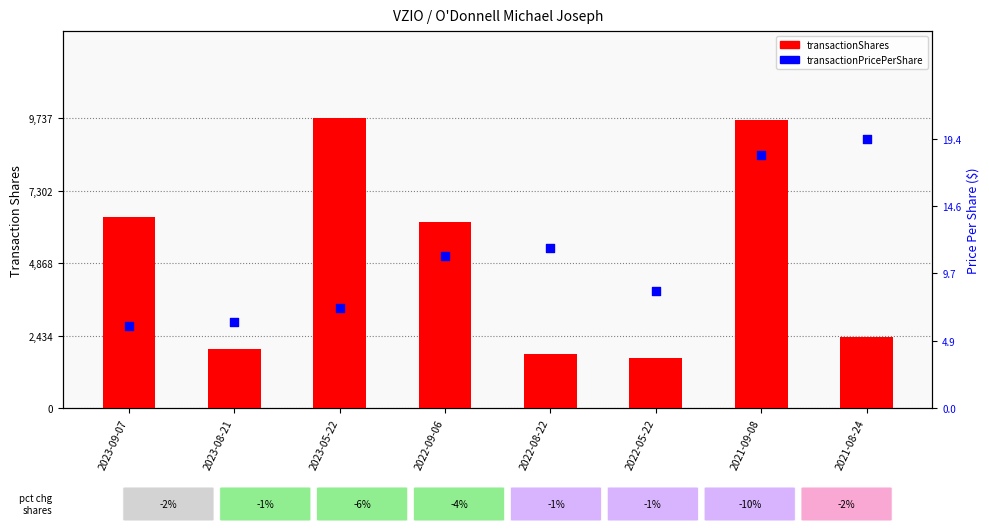

What are all the series names shown in the legend?

transactionShares, transactionPricePerShare